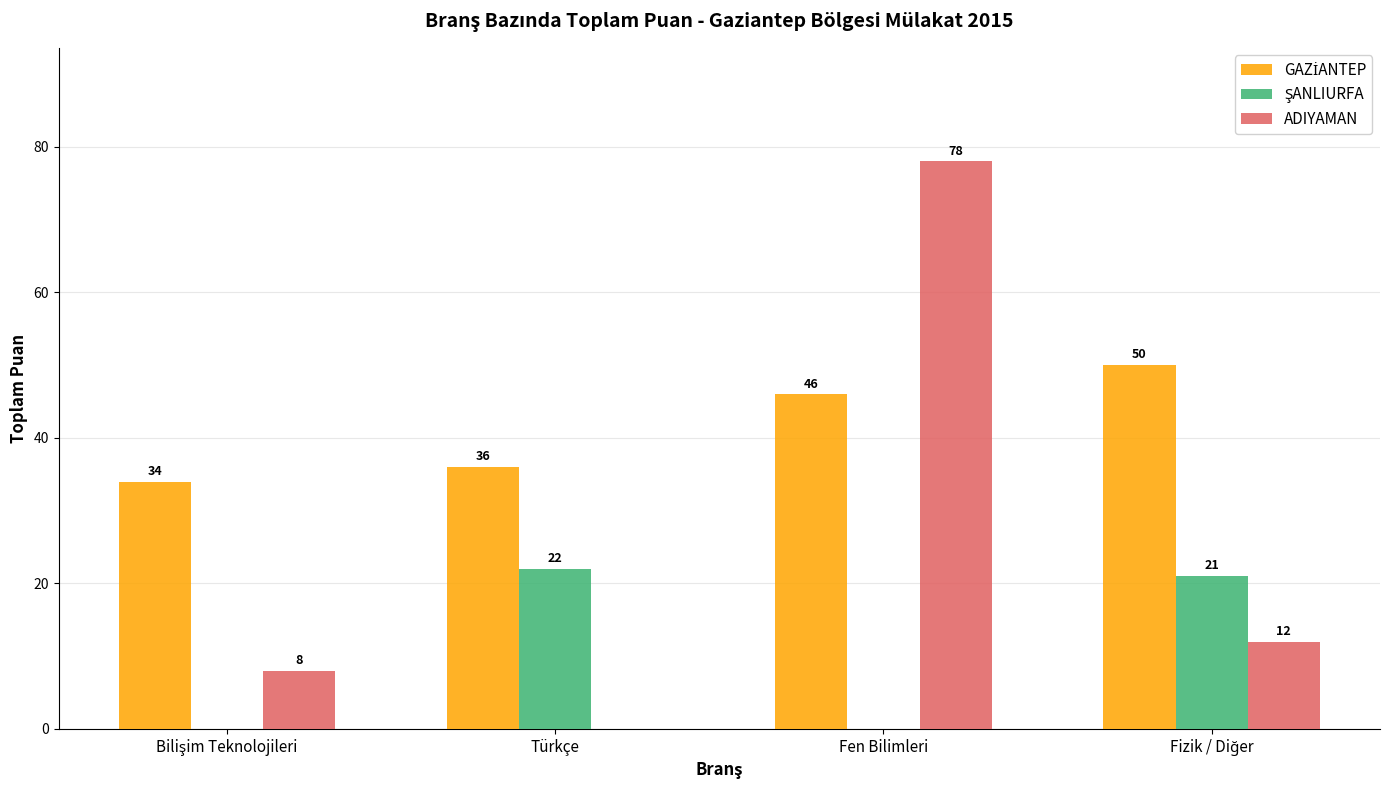

Where does the ADIYAMAN series first go above 12?

Fen Bilimleri